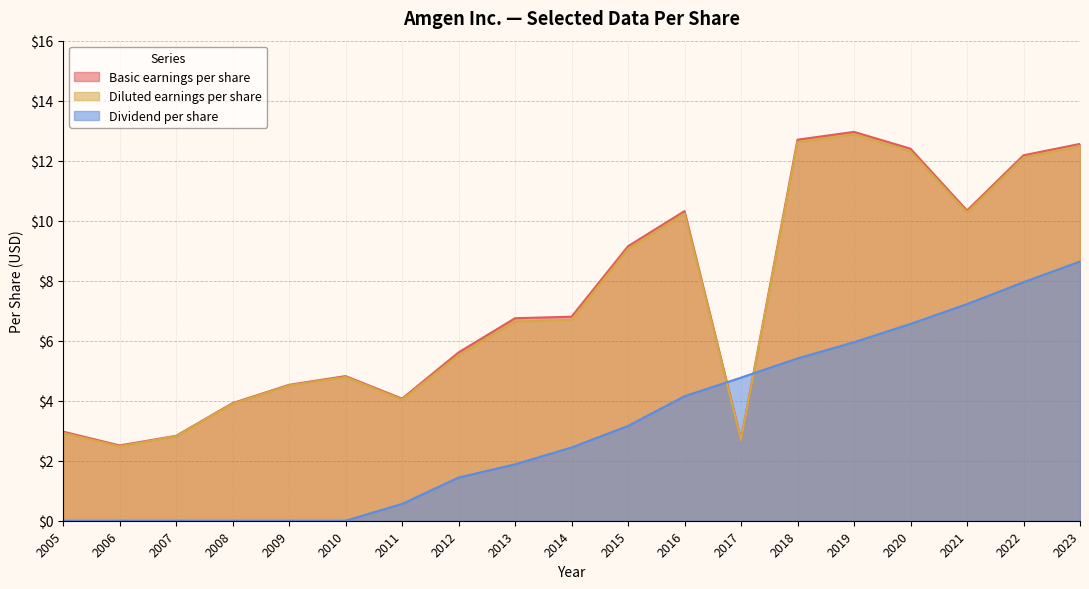

What is the average value of the Dividend per share series?

3.2